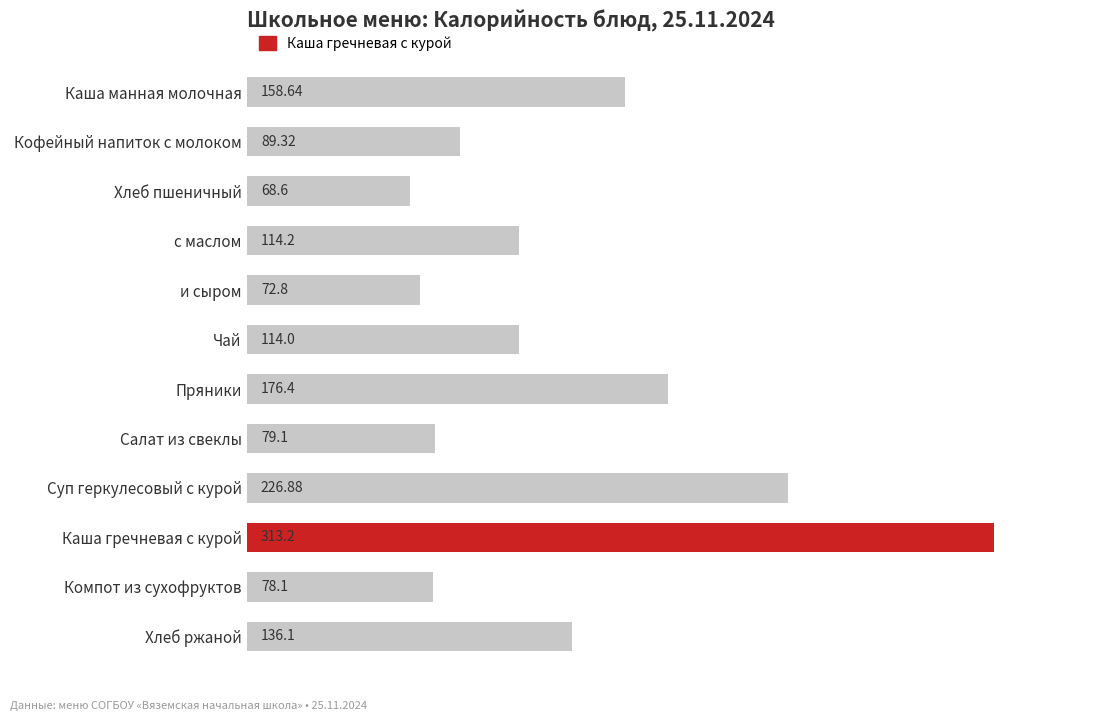

Approximately how many times larger is the value at Хлеб пшеничный compared to Пряники?

0.4